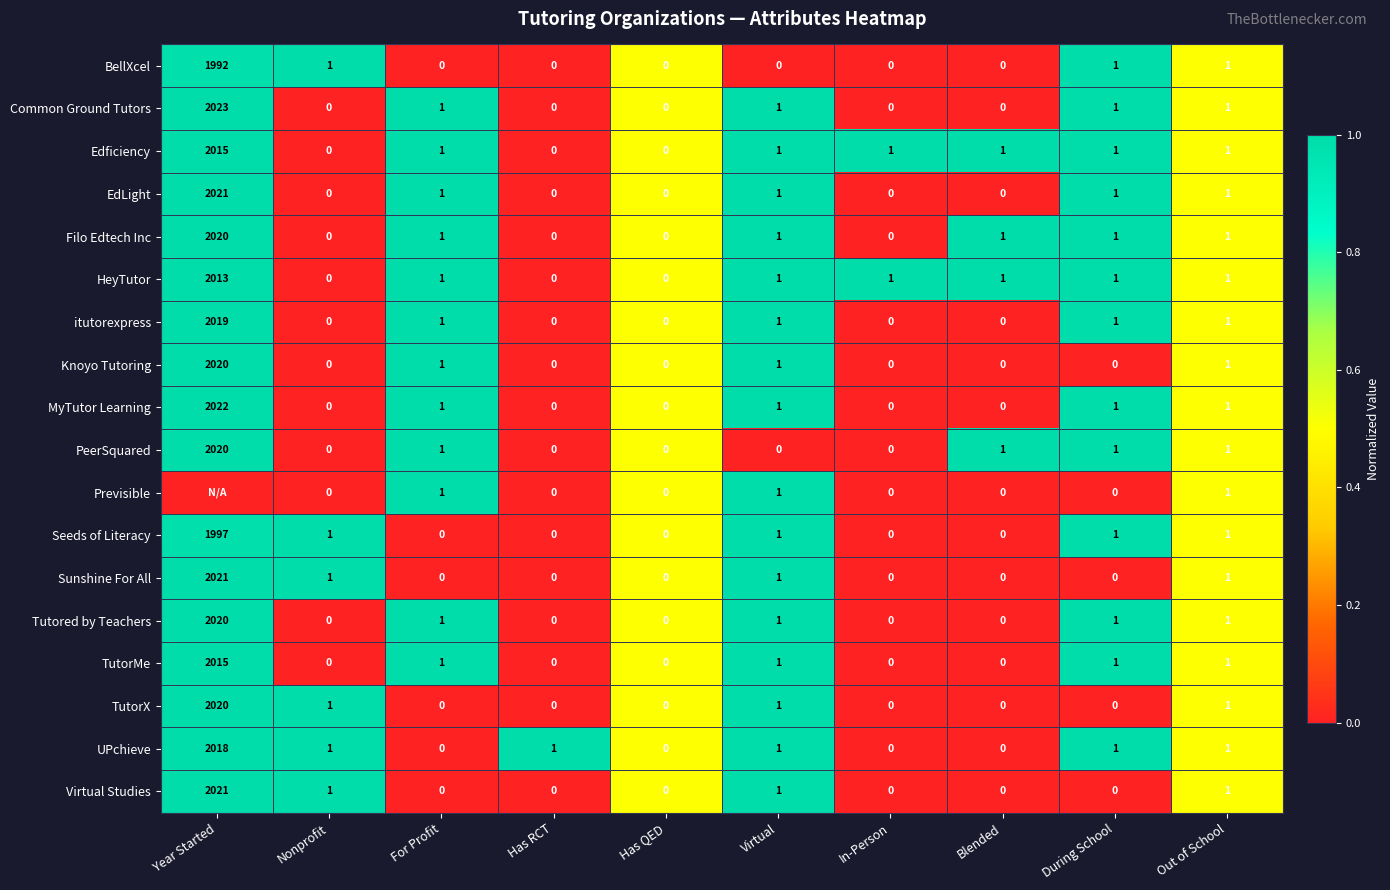

What value does the BellXcel series have at Year Started, to the nearest 10?

1990